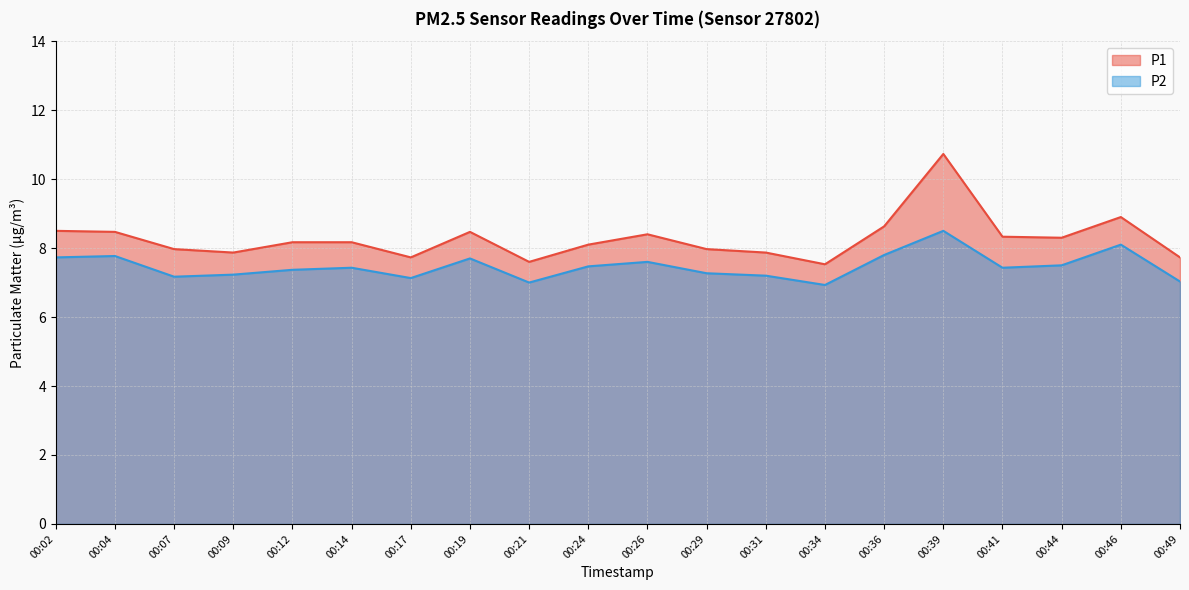

How many interior local peaks does the P1 series have?

4